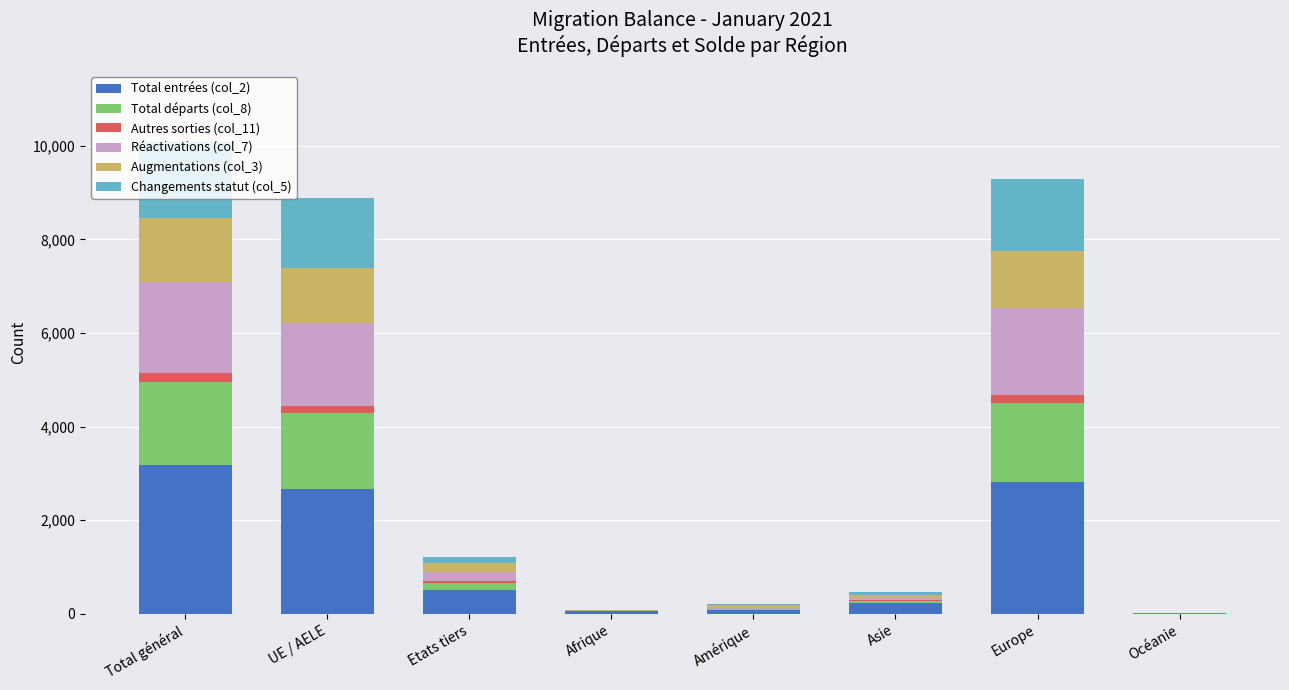

The value of Total entrées (col_2) at UE / AELE is 703. True or false?

False